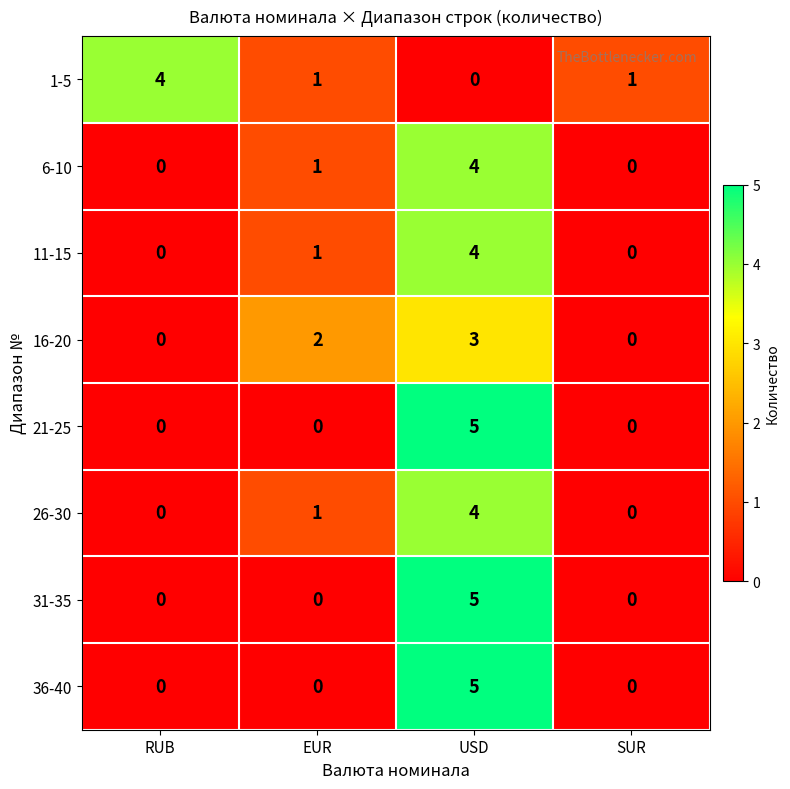

Is it true that 16-20 equals 5 at USD?

False